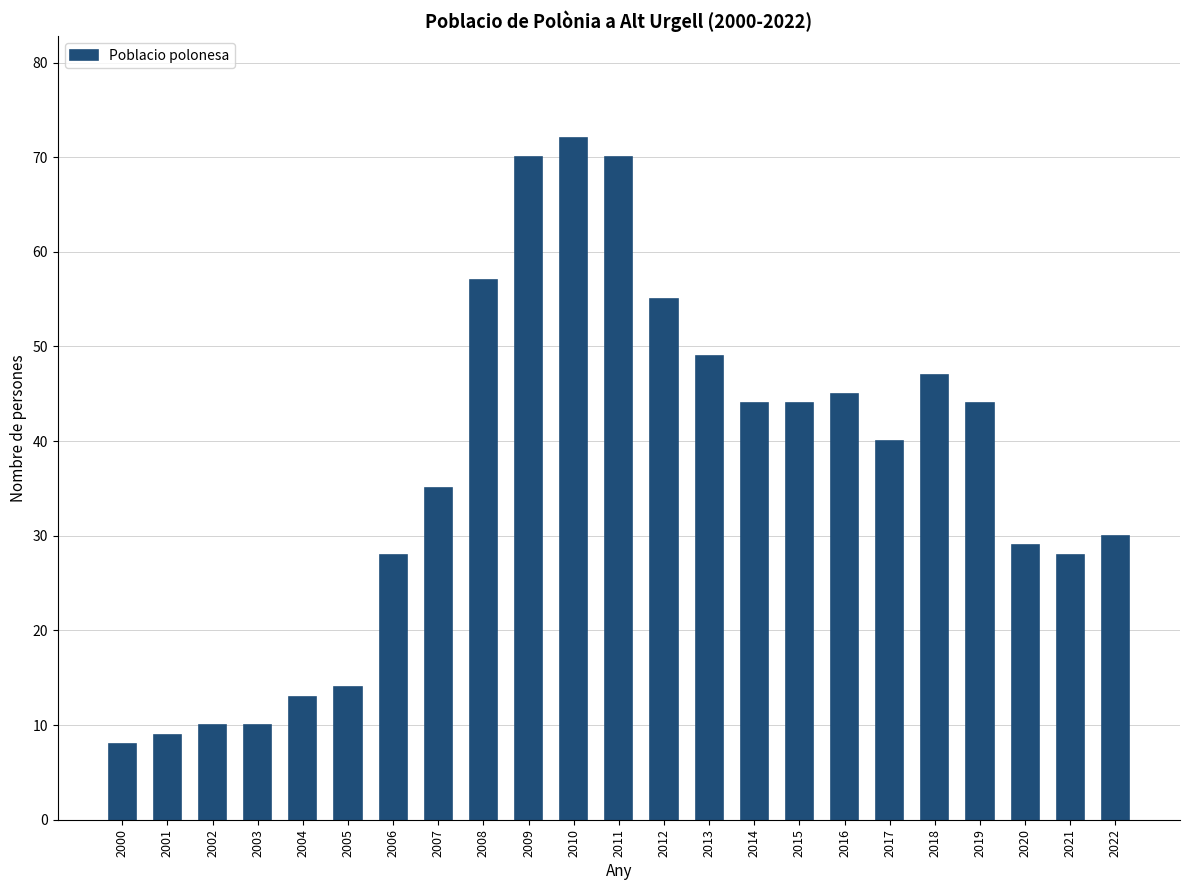

Reading left to right, extract all data points from this chart.

8	9	10	10	13	14	28	35	57	70	72	70	55	49	44	44	45	40	47	44	29	28	30